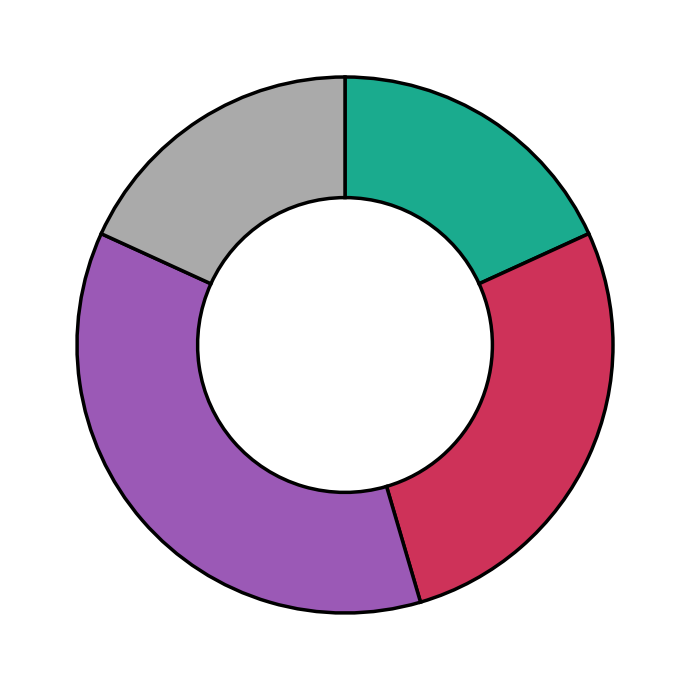

Does any single category account for the majority?

No